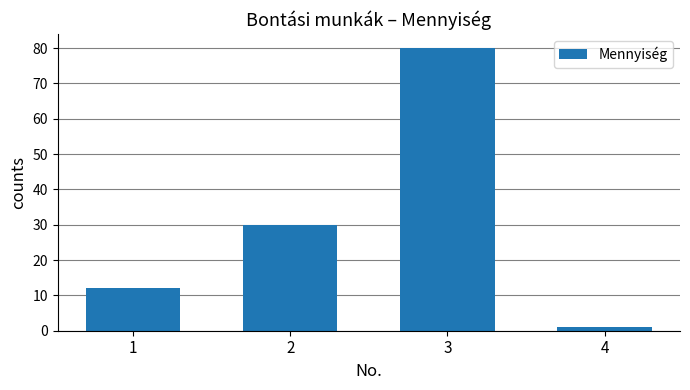

The value at 2 is 30. True or false?

True